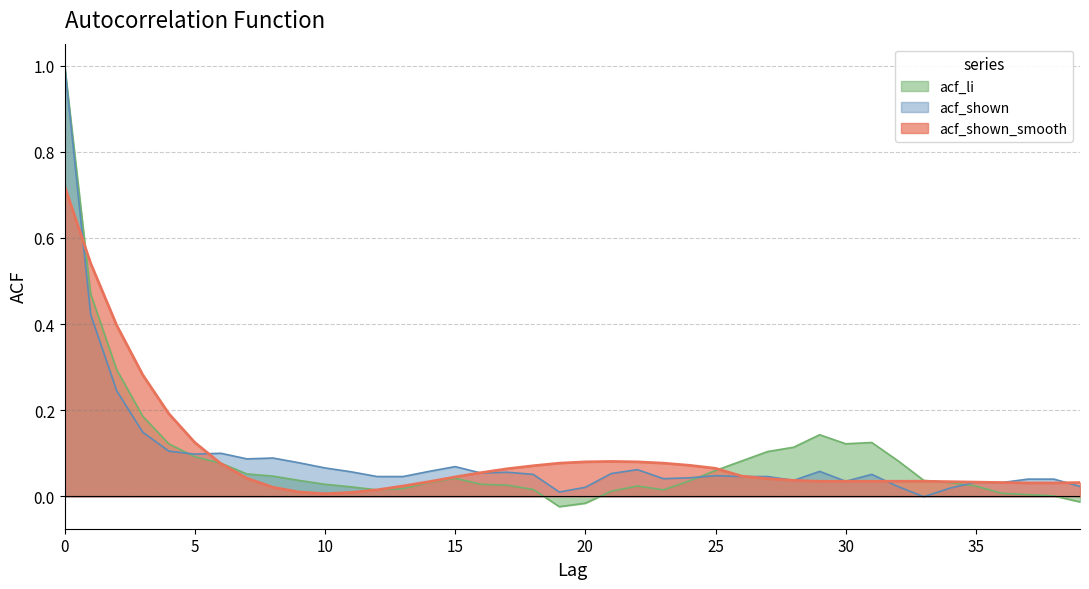

Which series has the largest total across all categories?

acf_shown_smooth